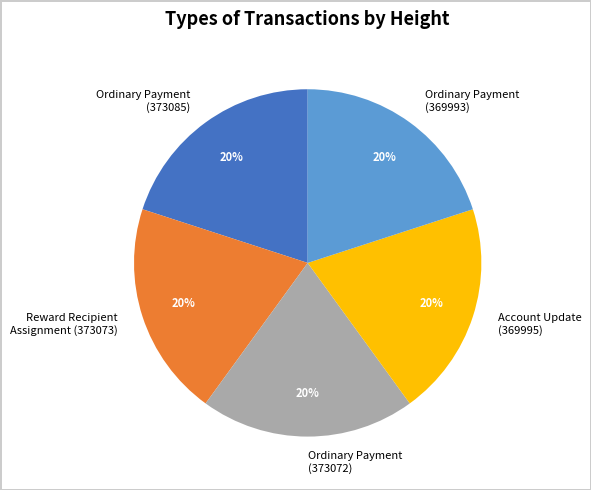

Combined, do Ordinary Payment (373072) and Ordinary Payment (369993) account for over 50%?

No